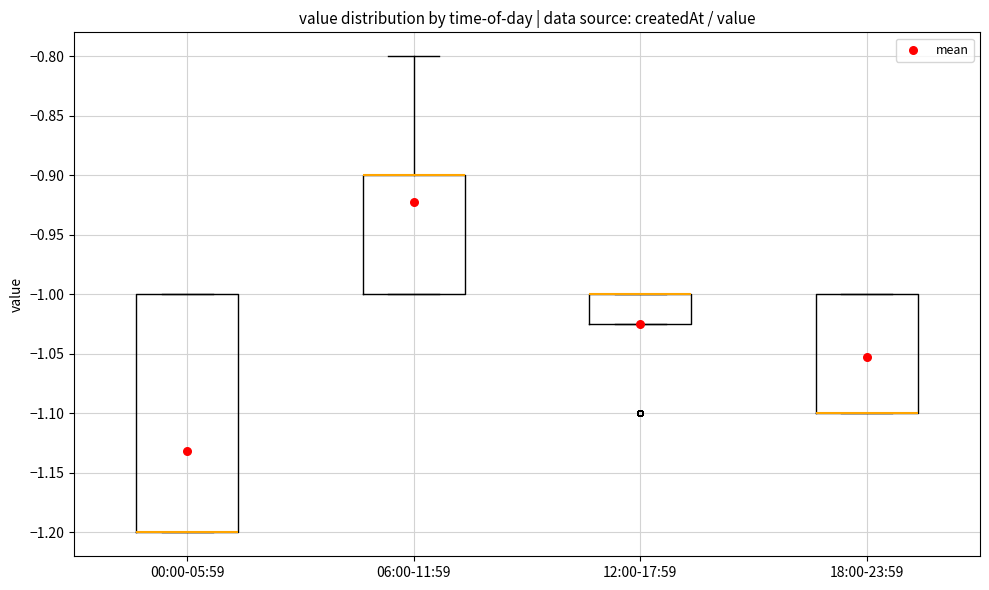

Where does the upper whisker of the box for 06:00-11:59 end on the y-axis? The values are not printed on the chart, so give them approximately, as read against the axis.

-0.800